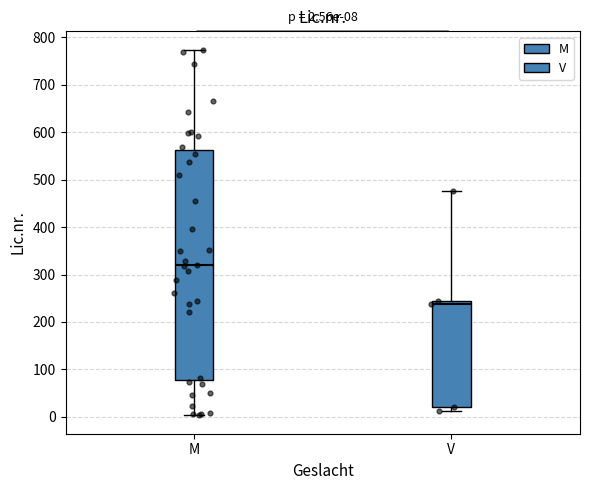

Which box's median line is the highest?

M